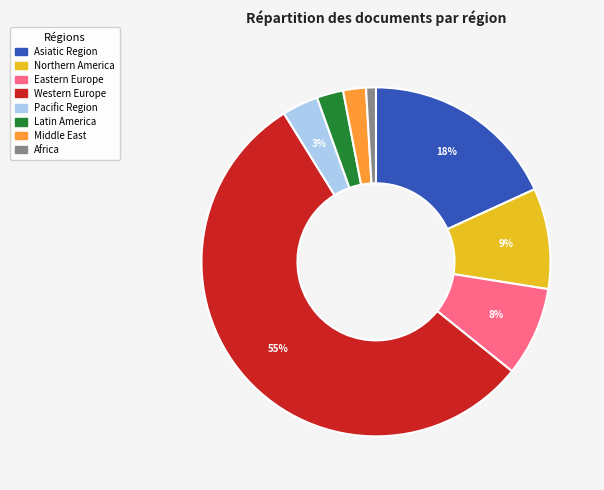

Is it true that Pacific Region is 3% of the pie?

True